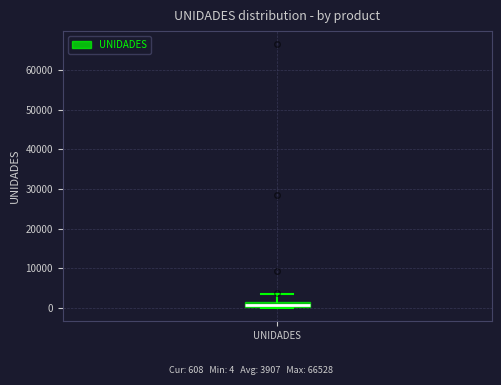

Where is the upper edge of the box for UNIDADES on the y-axis? The values are not printed on the chart, so give them approximately, as read against the axis.

2000